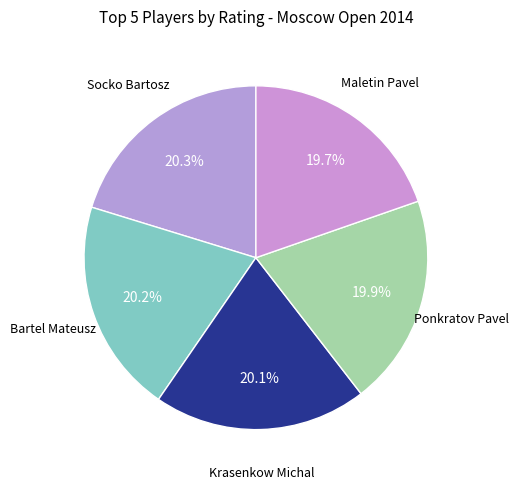

Which slice is the smallest?

Maletin Pavel